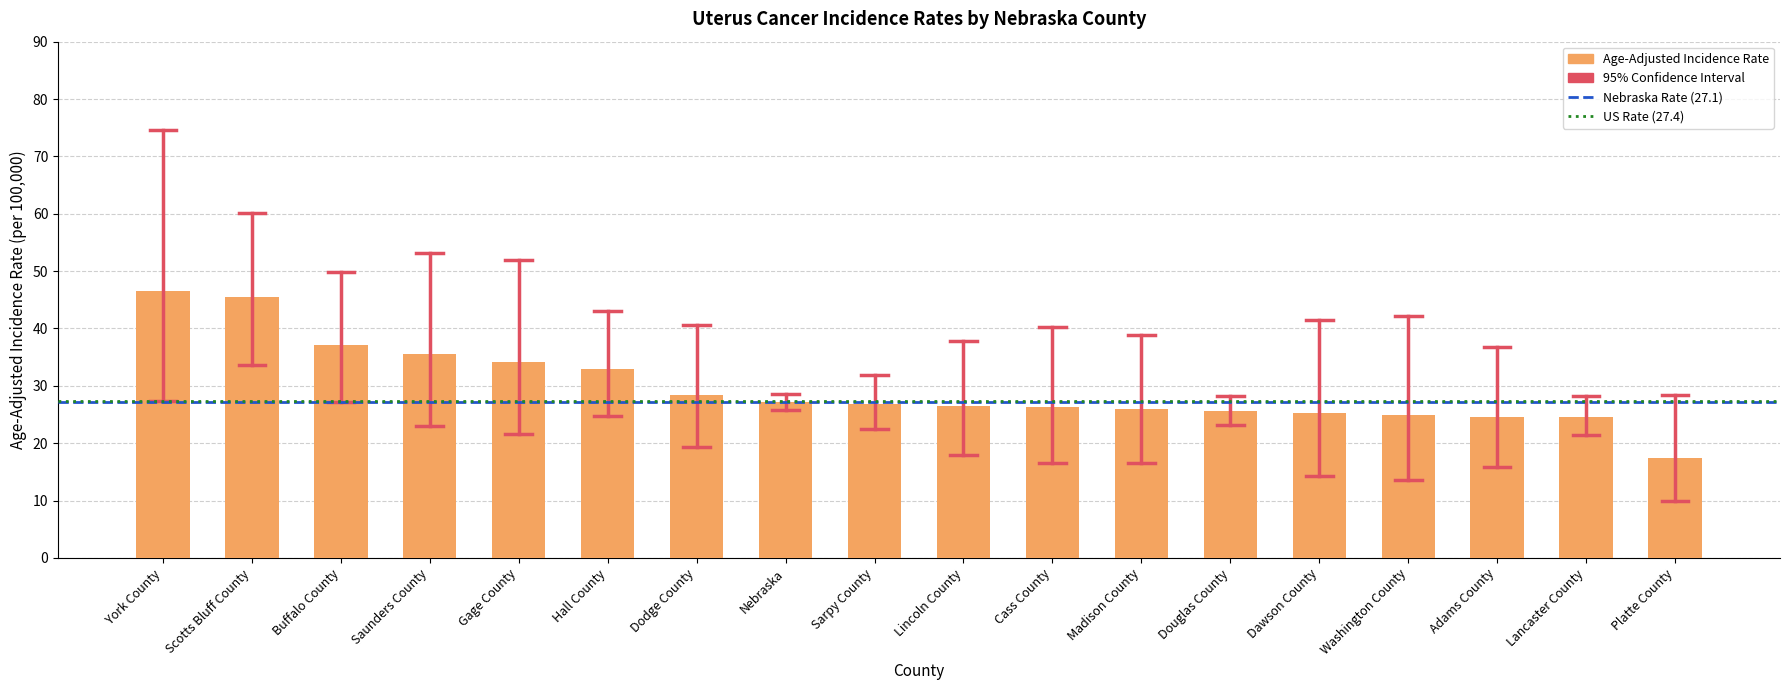

Approximately how many times larger is the value at Hall County compared to Gage County?

1.0